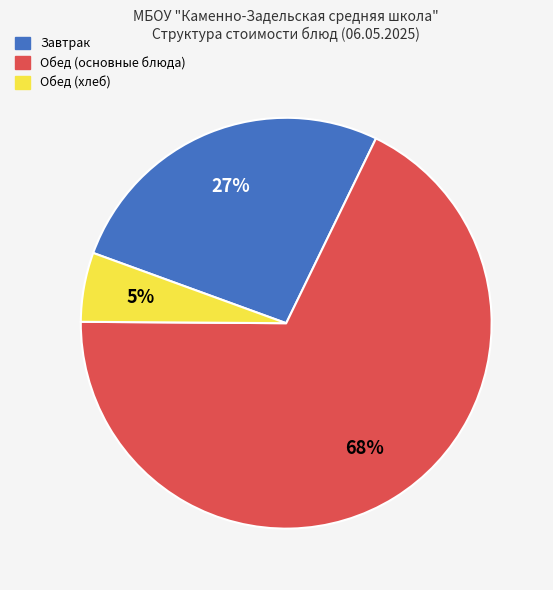

To the nearest percent, what is the average slice percentage?

33%